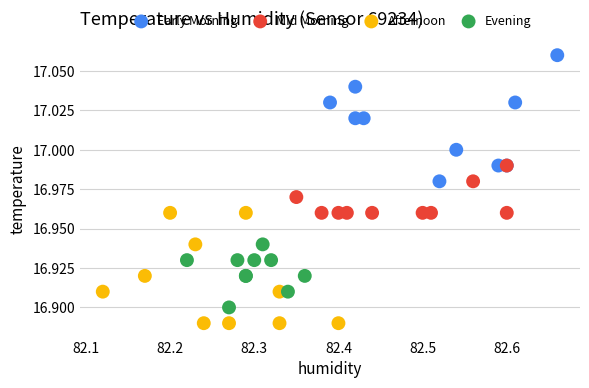

Which series reaches the minimum Y coordinate?

Afternoon